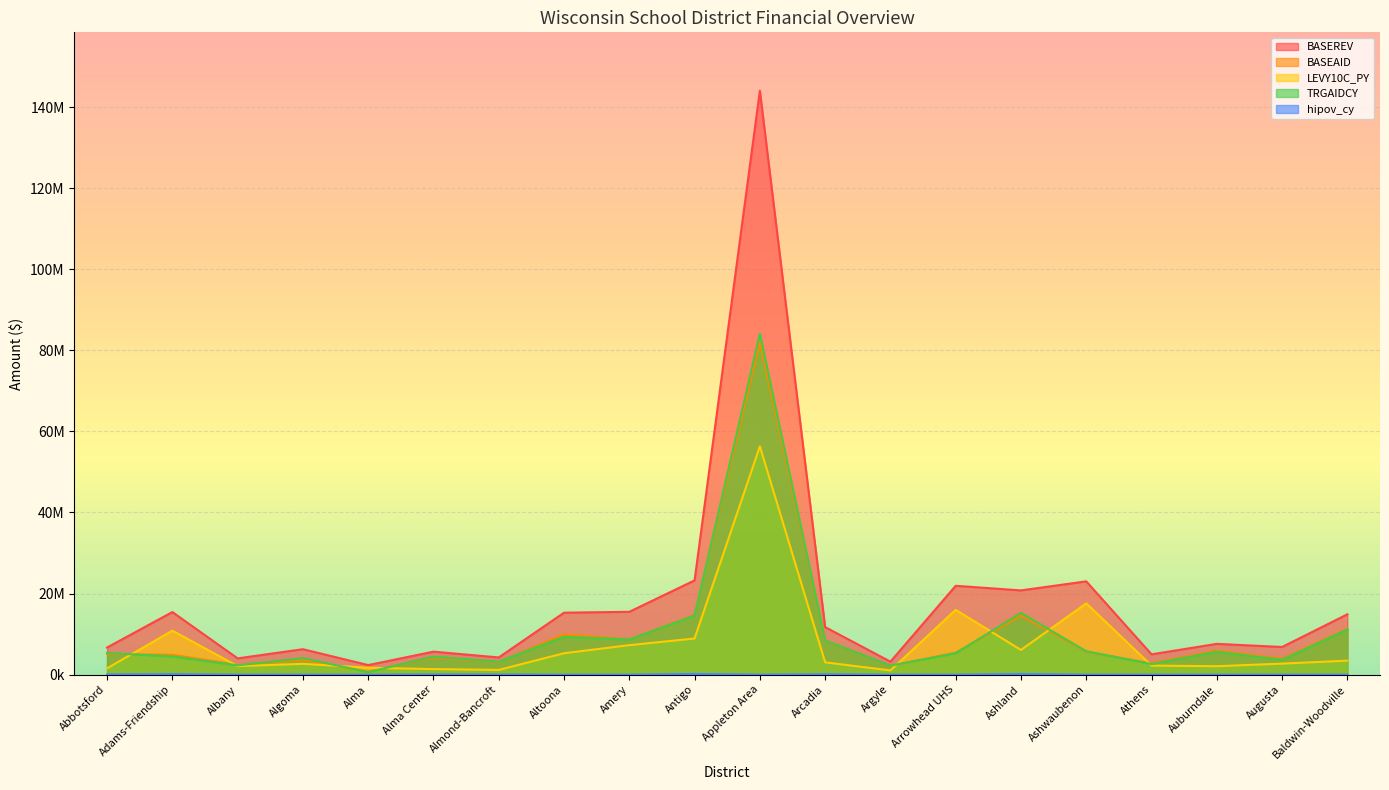

What is the total value across all series at Ashland?

56793164